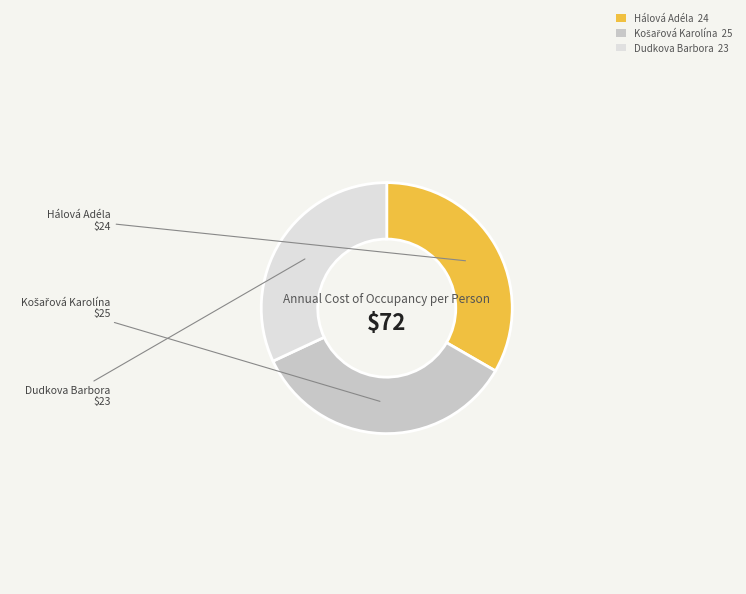

Does Hálová Adéla 24 account for over 50% of the chart?

No